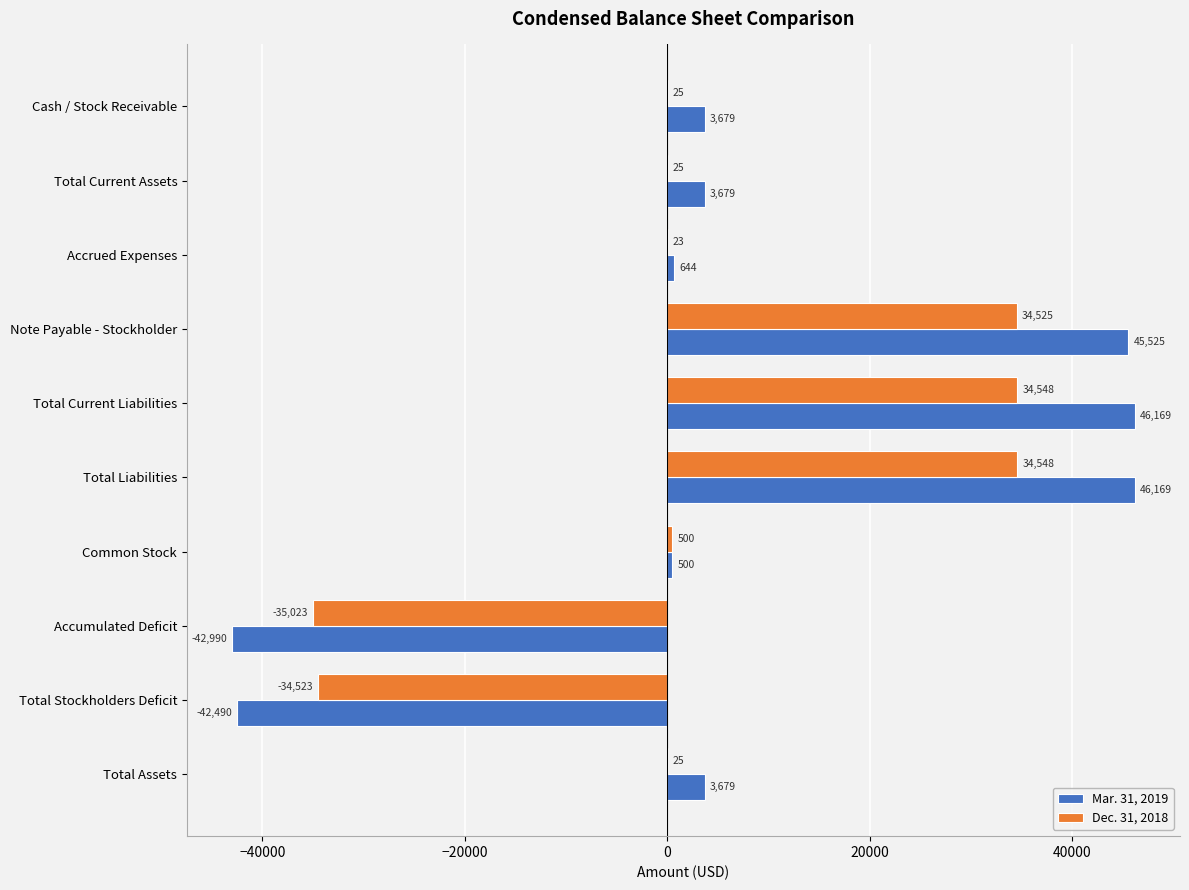

Where is Mar. 31, 2019 nearest to the value 1589?

Accrued Expenses